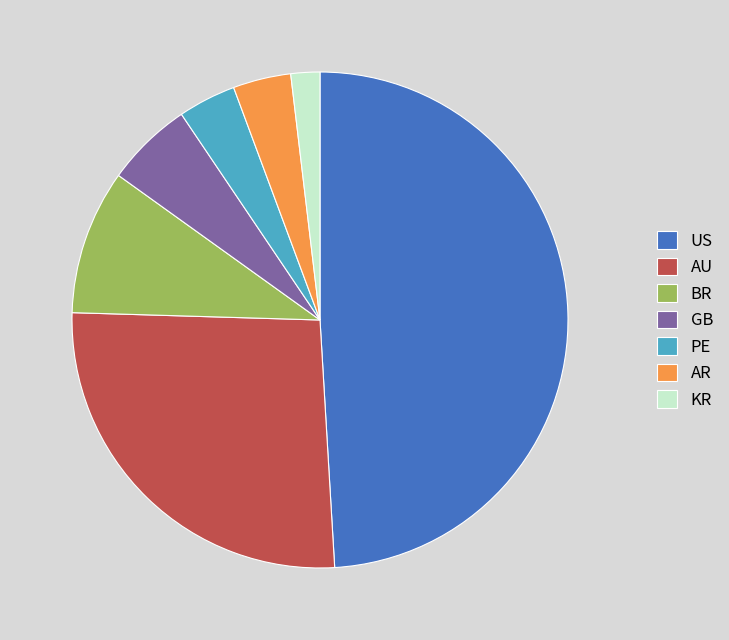

Does any single category account for the majority?

No